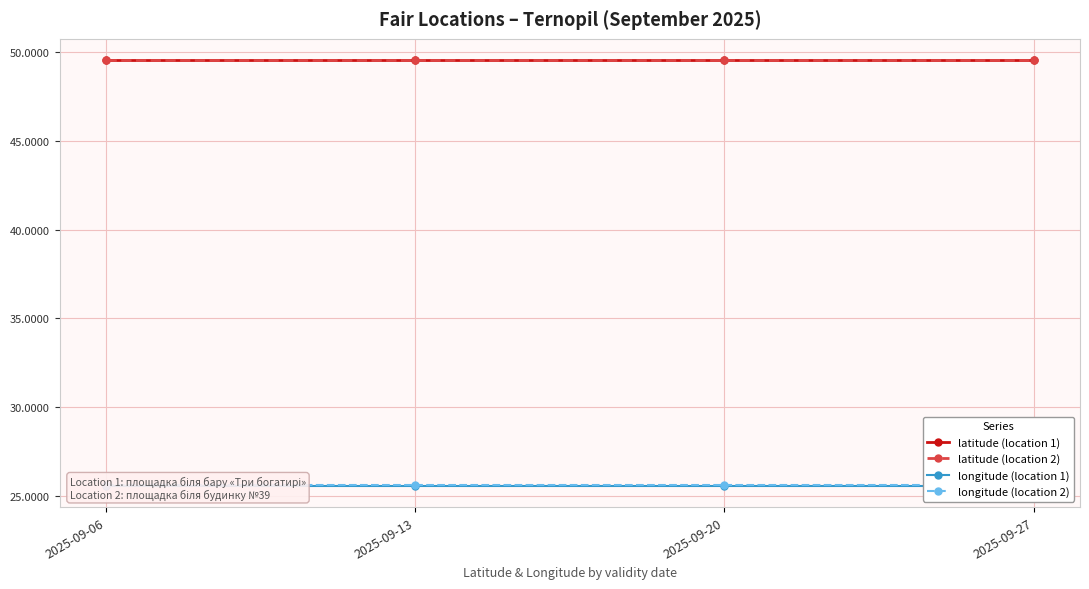

Rank the series by their maximum value, from highest to lowest.

latitude (location 1), latitude (location 2), longitude (location 2), longitude (location 1)